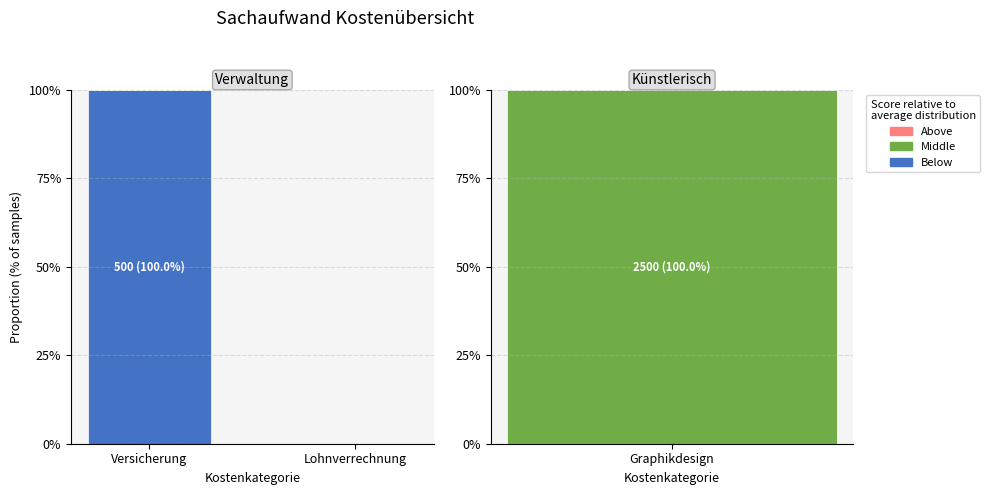

Count the Below values in the range 0 to 100.

2